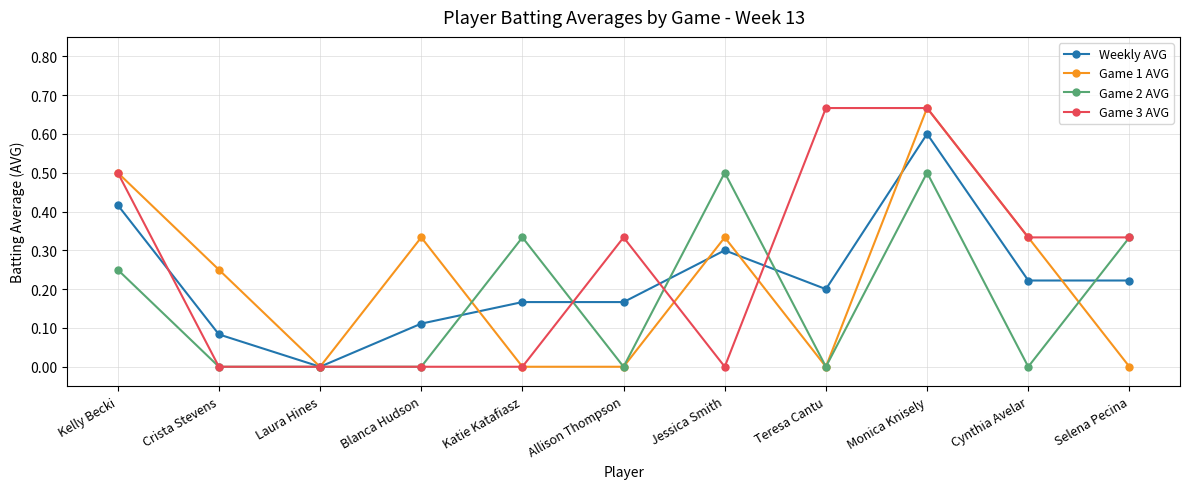

How many categories are shown in the chart?

11